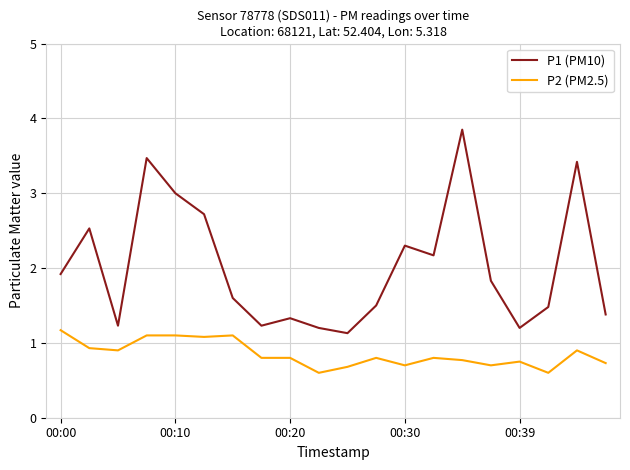

How many lines are shown in the chart?

2